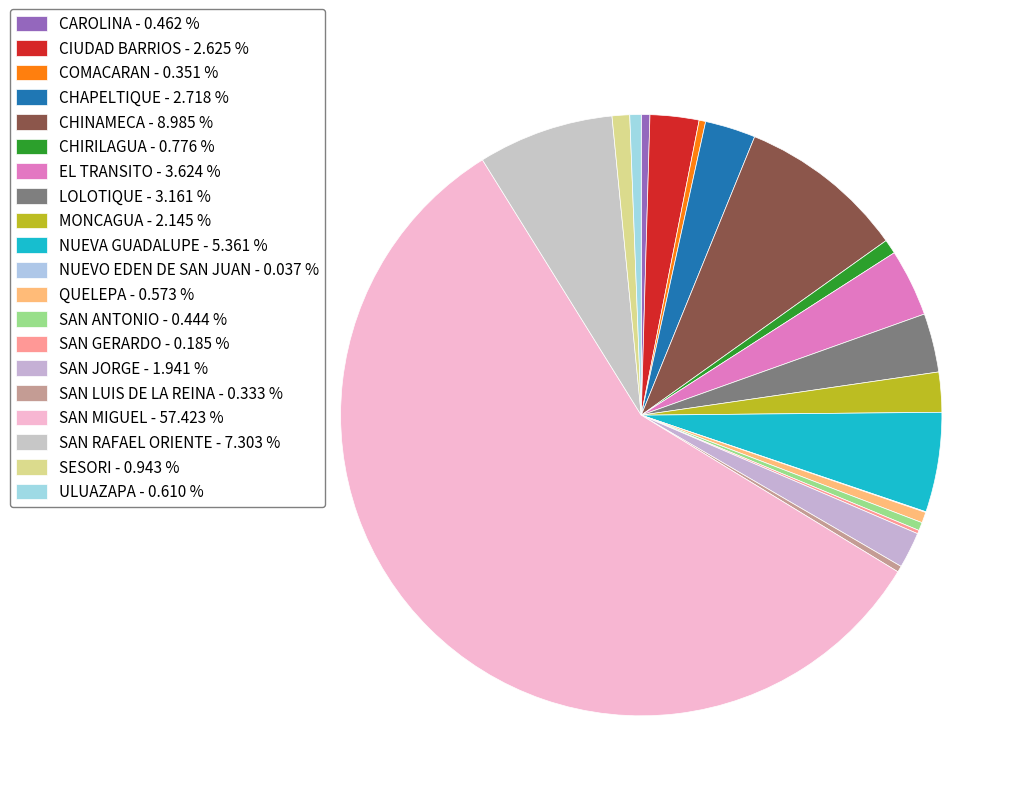

How many segments does this pie chart have?

20